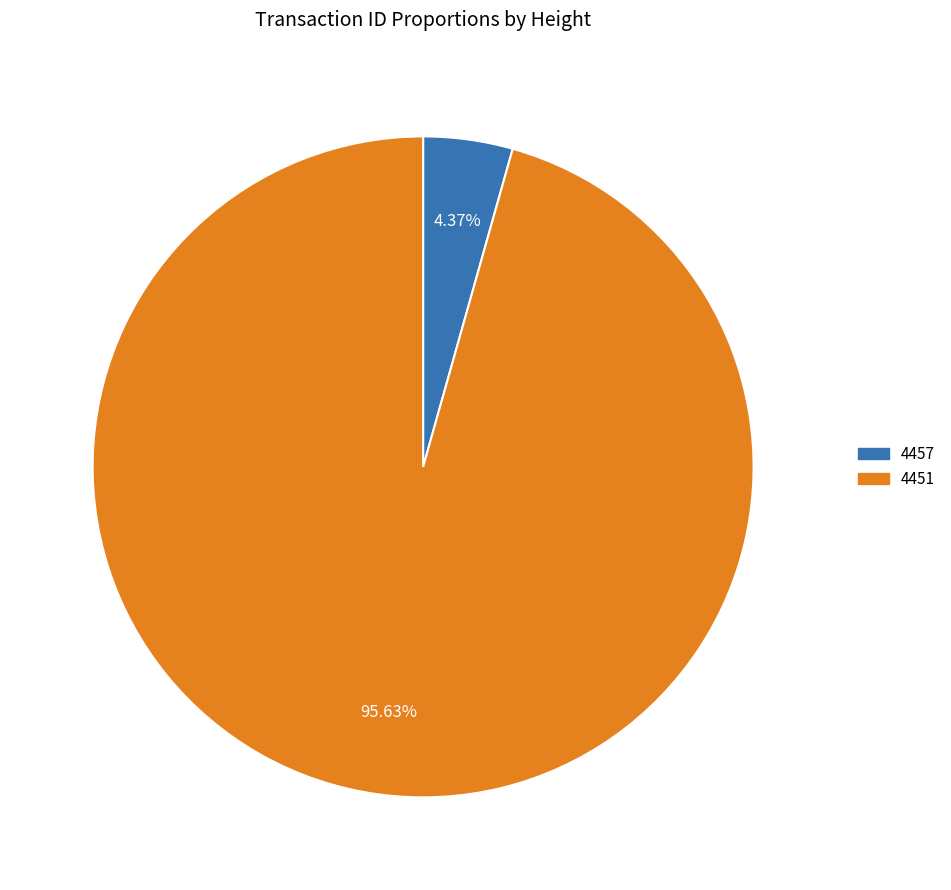

Do 4457 and 4451 together represent more than half of the pie?

Yes